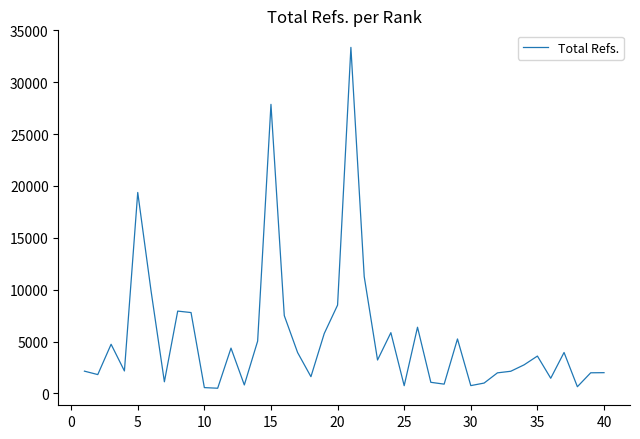

What is the maximum value shown in the chart?

33368